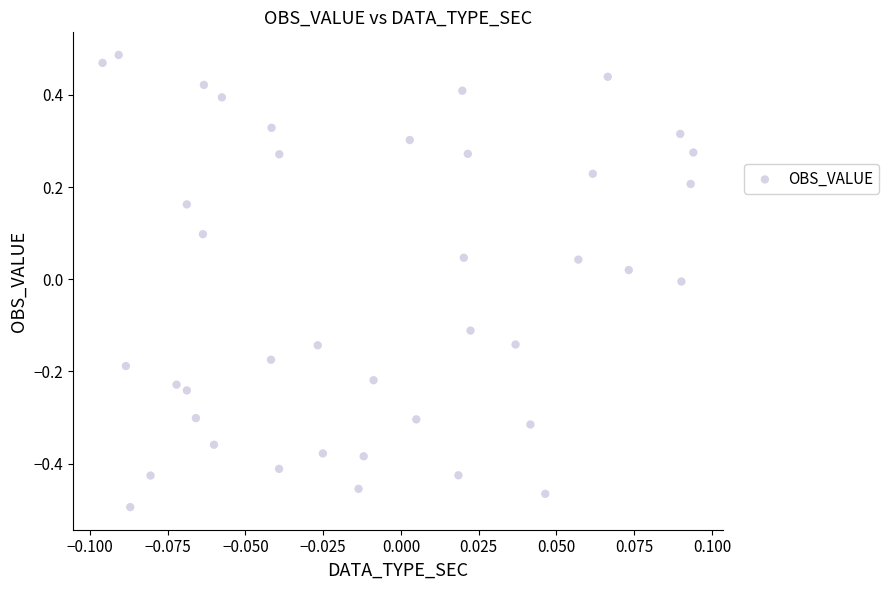

Count the number of points in this scatter plot.

40